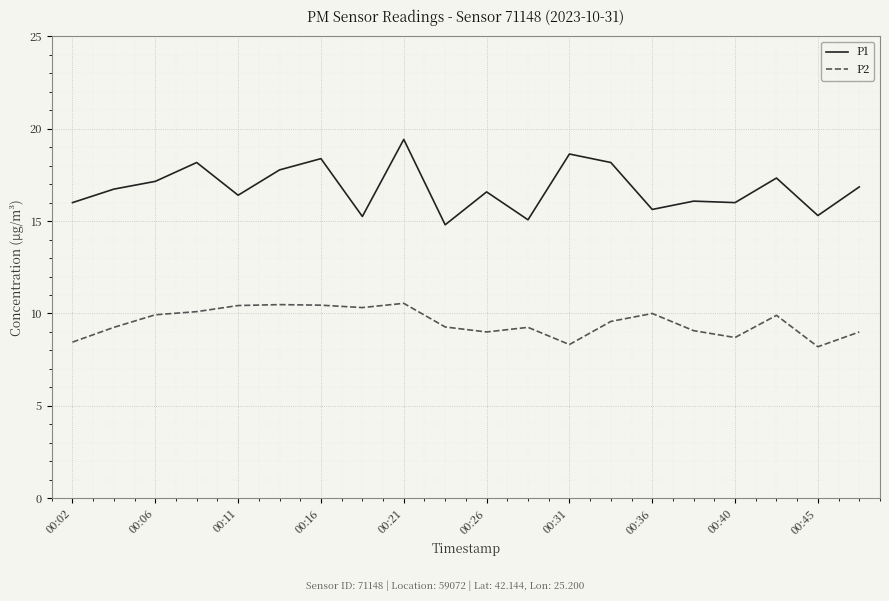

Which series has the largest total across all categories?

P1